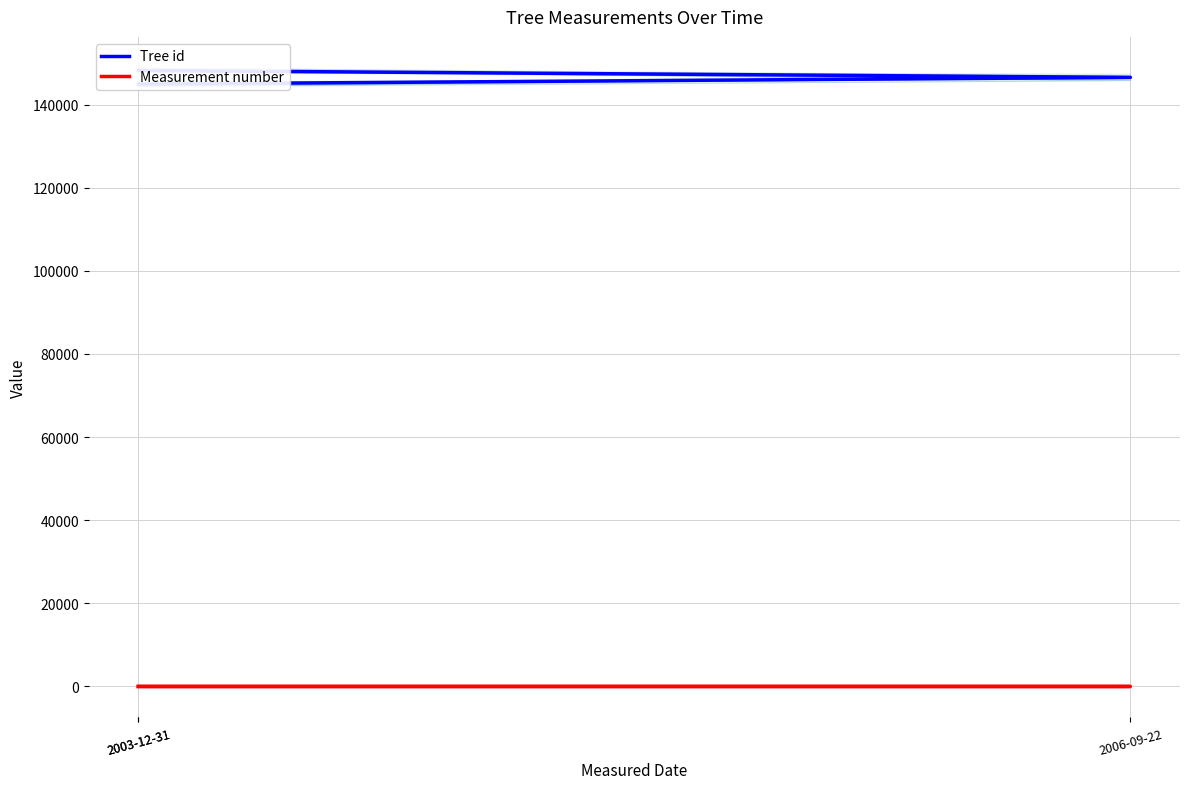

Does the chart display data point markers on the line(s)?

No